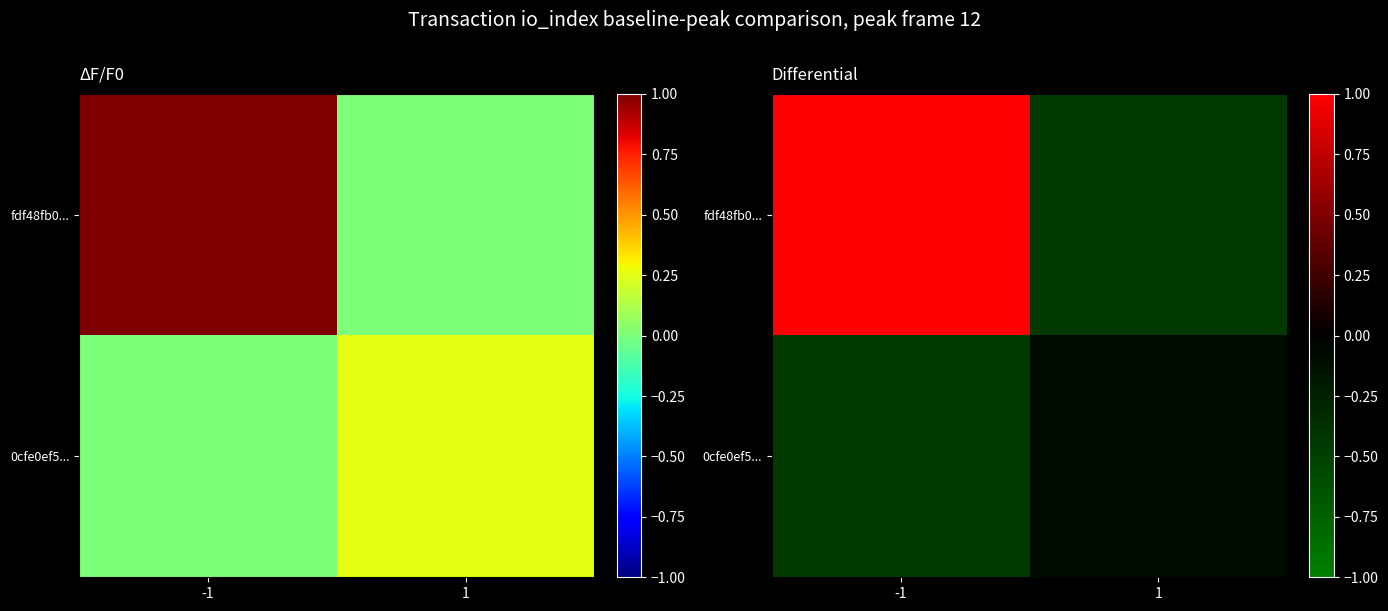

At 1, list the series in order from largest to smallest.

0cfe0ef5..., fdf48fb0...